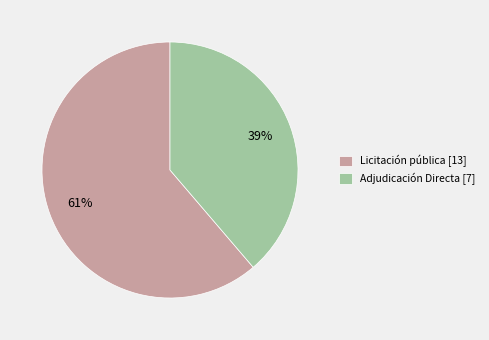

What is the ratio of the value at Licitación pública [13] to the value at Adjudicación Directa [7]?

1.6